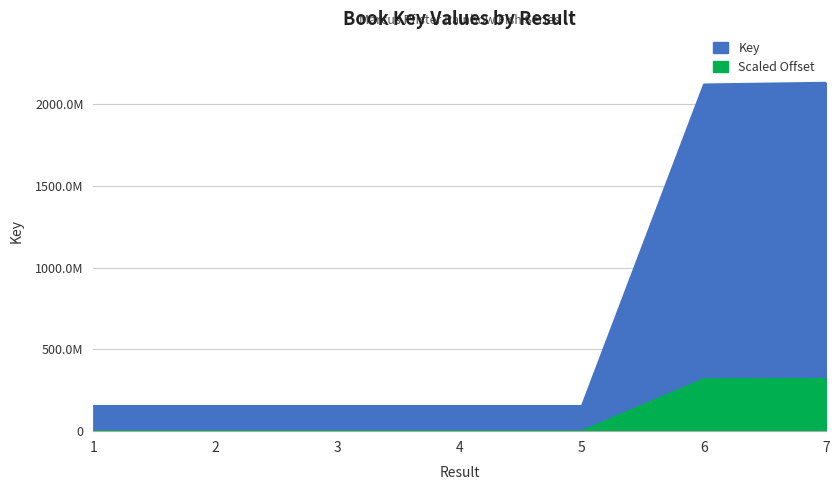

The value at 4 is 264874696. True or false?

False